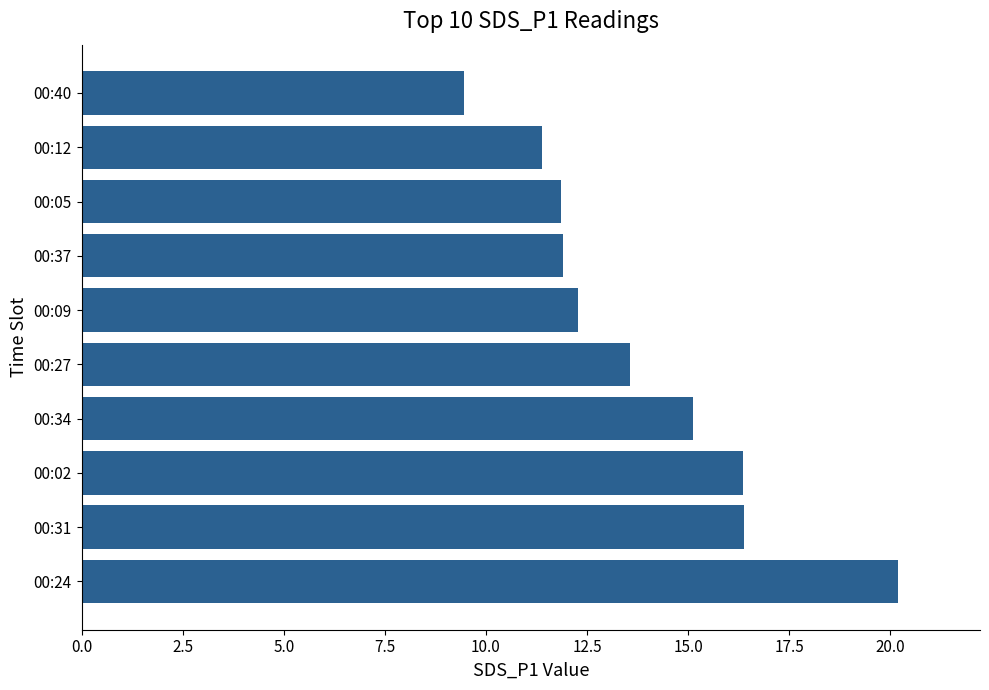

The chart shows a value of 16.4 at 00:37. True or false?

False